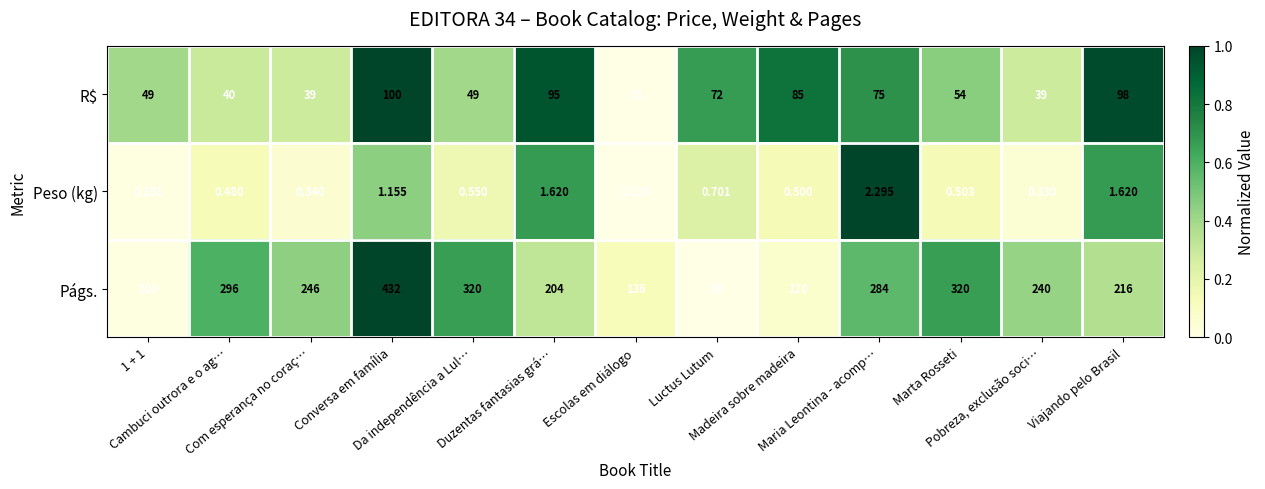

Which category has the lowest value across all series?

Escolas em diálogo